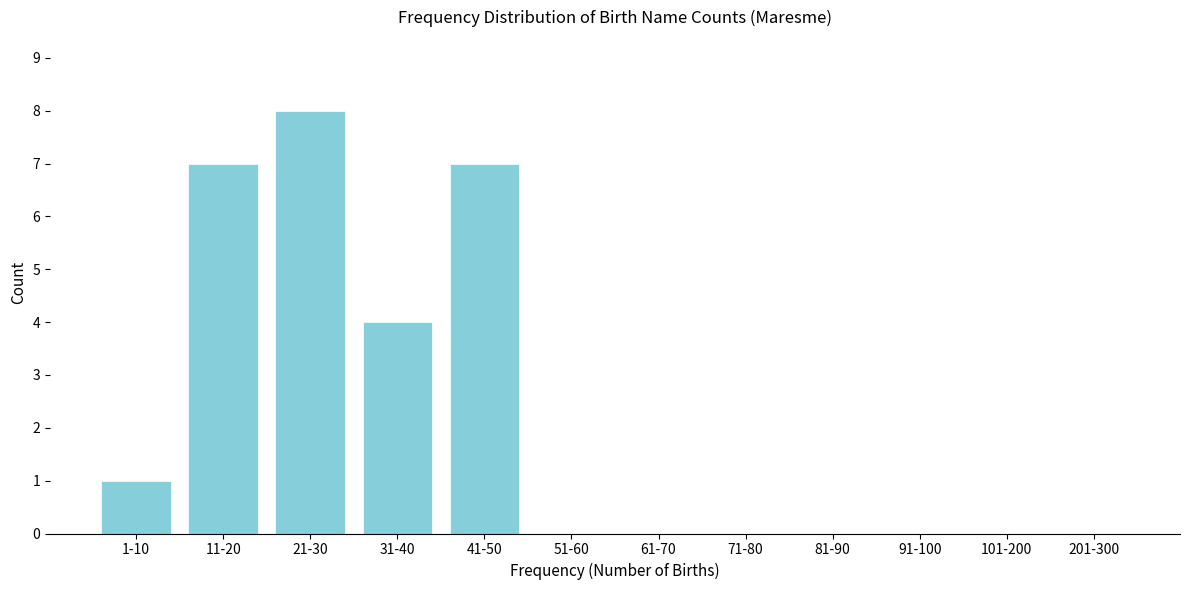

Reading right to left, transcribe all the data shown in this chart.

201-300=0	101-200=0	91-100=0	81-90=0	71-80=0	61-70=0	51-60=0	41-50=7	31-40=4	21-30=8	11-20=7	1-10=1